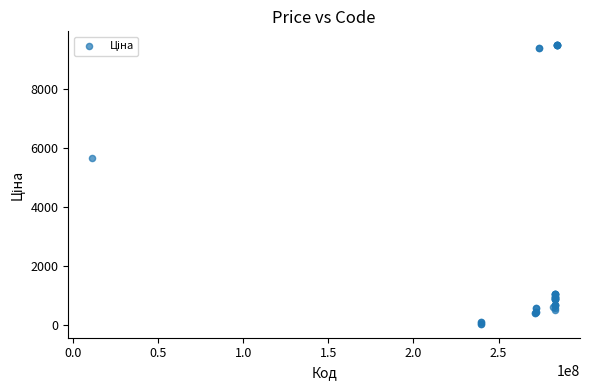

What Y value in the scatter plot is closest to 4768?

5673.8